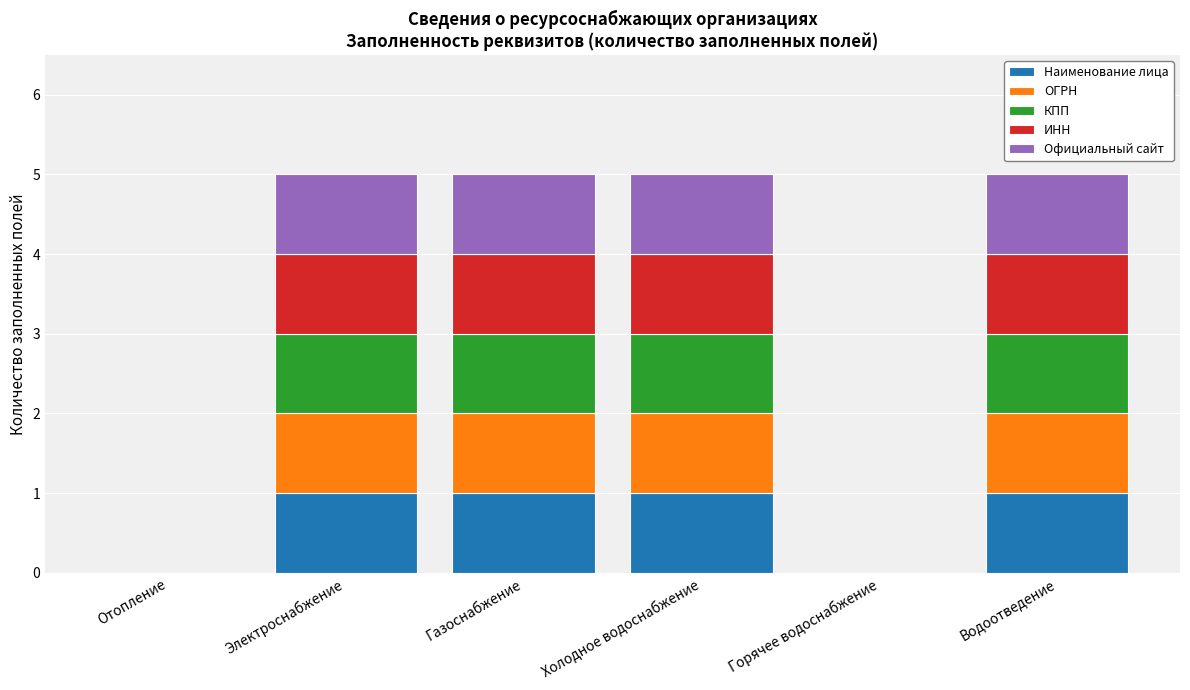

Reading right to left, list the values for the Наименование лица series.

Водоотведение=1	Горячее водоснабжение=0	Холодное водоснабжение=1	Газоснабжение=1	Электроснабжение=1	Отопление=0